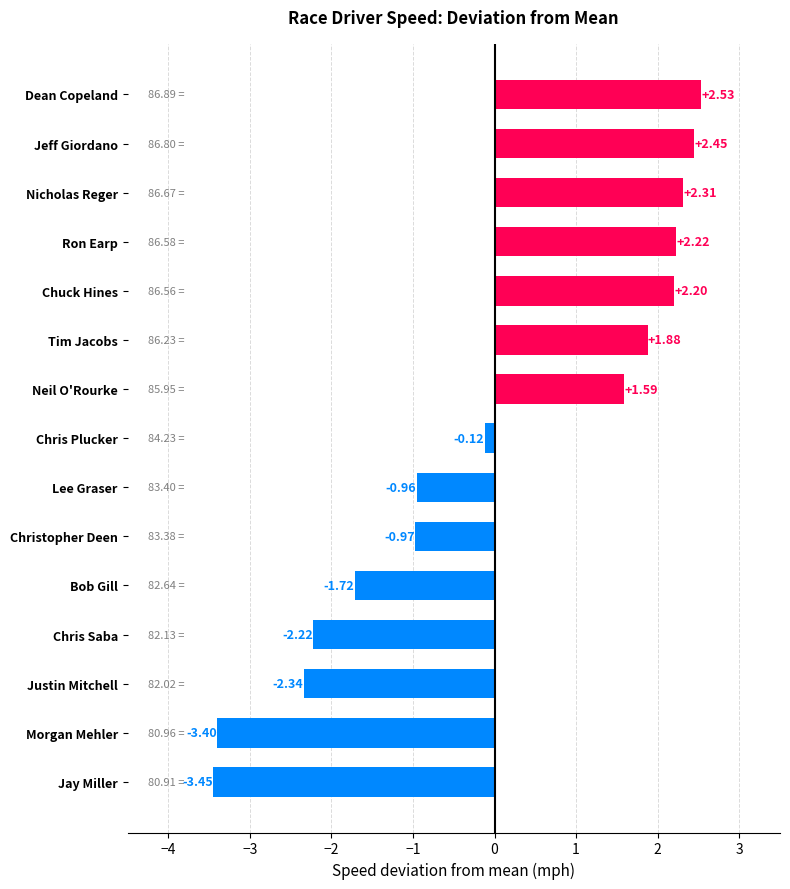

List the labels in order of value, largest first.

Dean Copeland, Jeff Giordano, Nicholas Reger, Ron Earp, Chuck Hines, Tim Jacobs, Neil O'Rourke, Chris Plucker, Lee Graser, Christopher Deen, Bob Gill, Chris Saba, Justin Mitchell, Morgan Mehler, Jay Miller